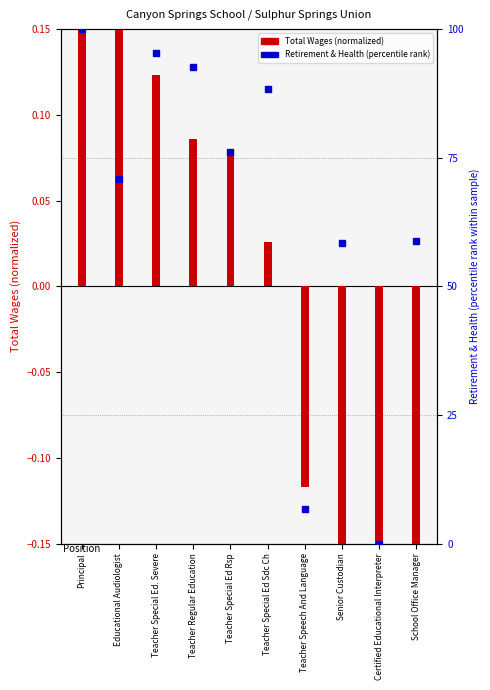

At which category is the sum across all series the highest?

Principal